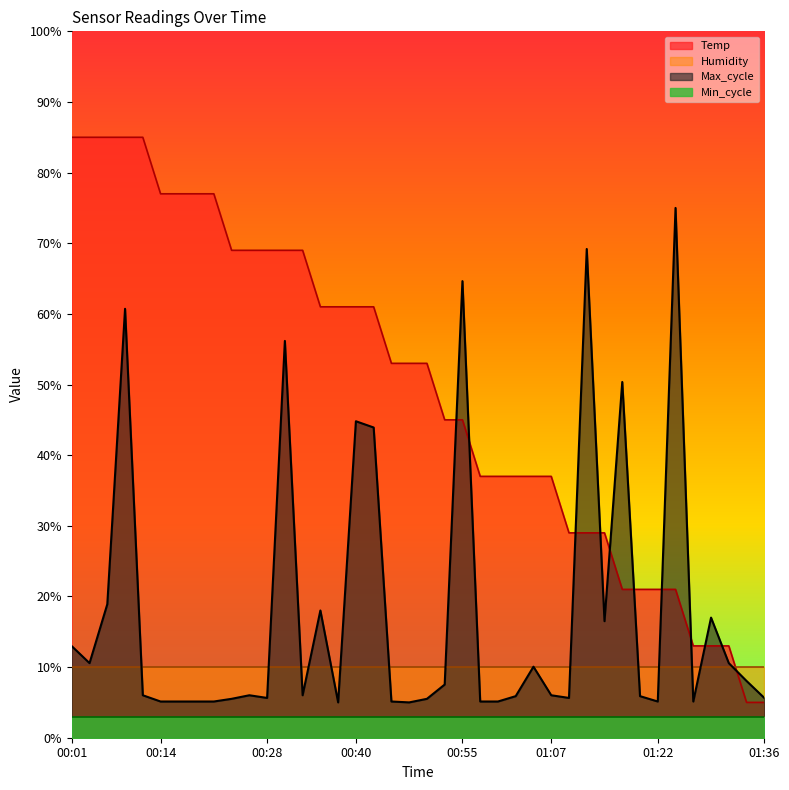

Is the value of Max_cycle at 01:00 greater than the value of Temp at 00:26?

No